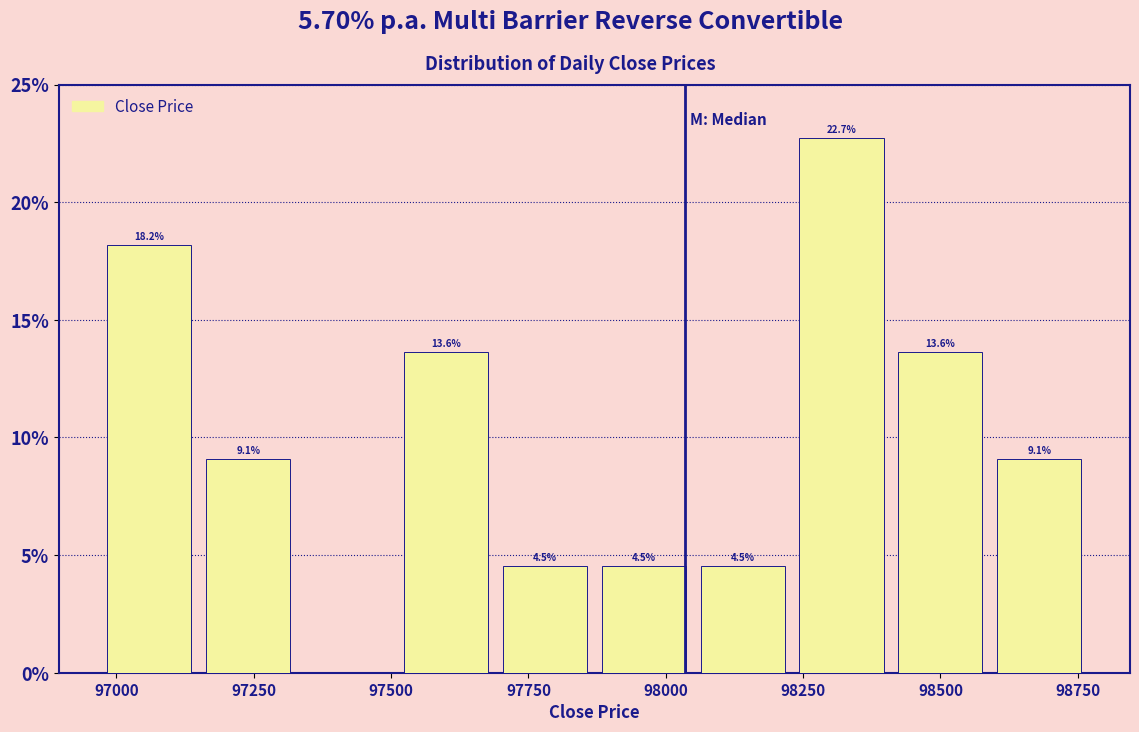

Around what value on the x-axis is the tallest bar? Give the approximate position of its centre, as read against the axis.

98300